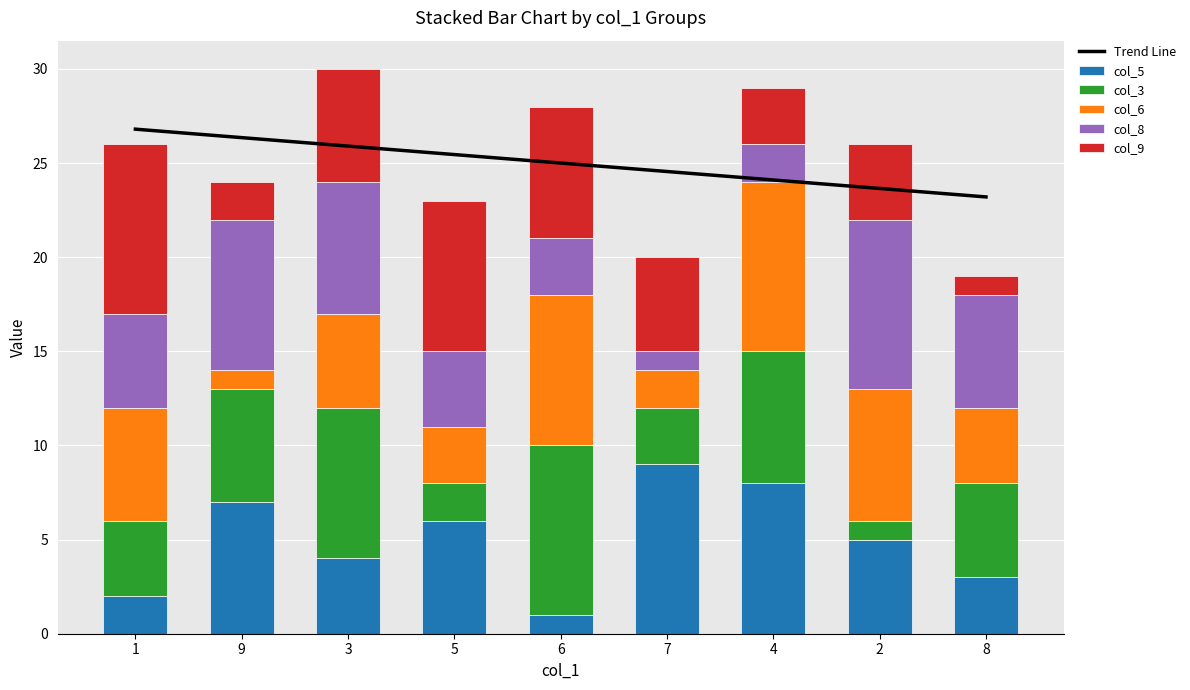

Which category has the highest value across all series?

1